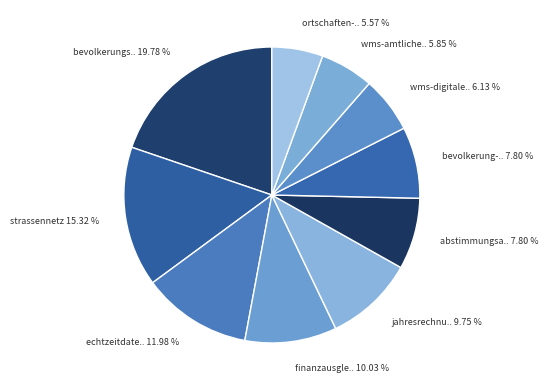

Which slice is the smallest?

ortschaften-und-postleitzahlregionen